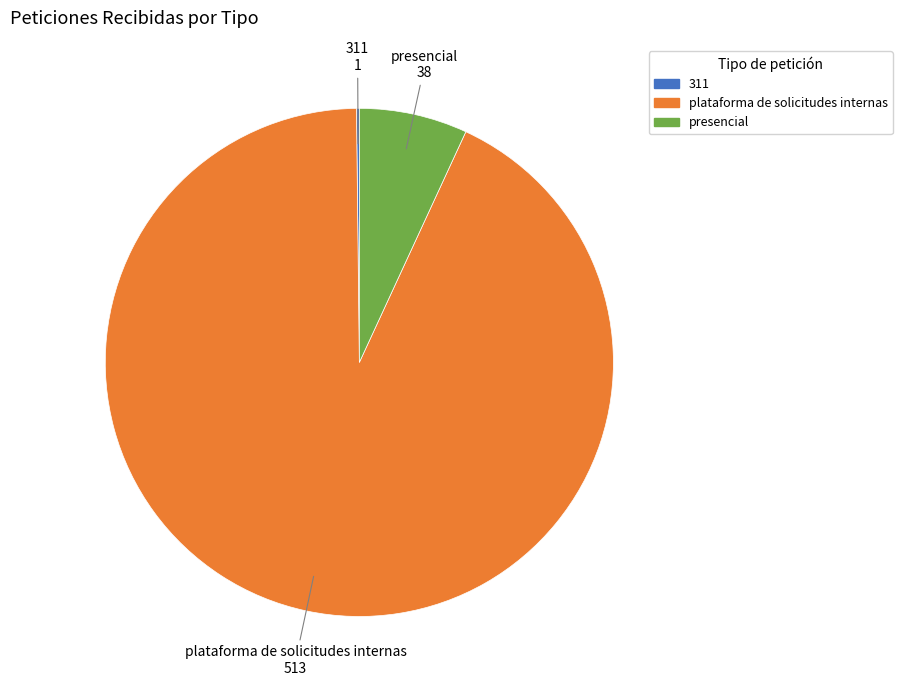

True or false: presencial accounts for 1% of the total.

False